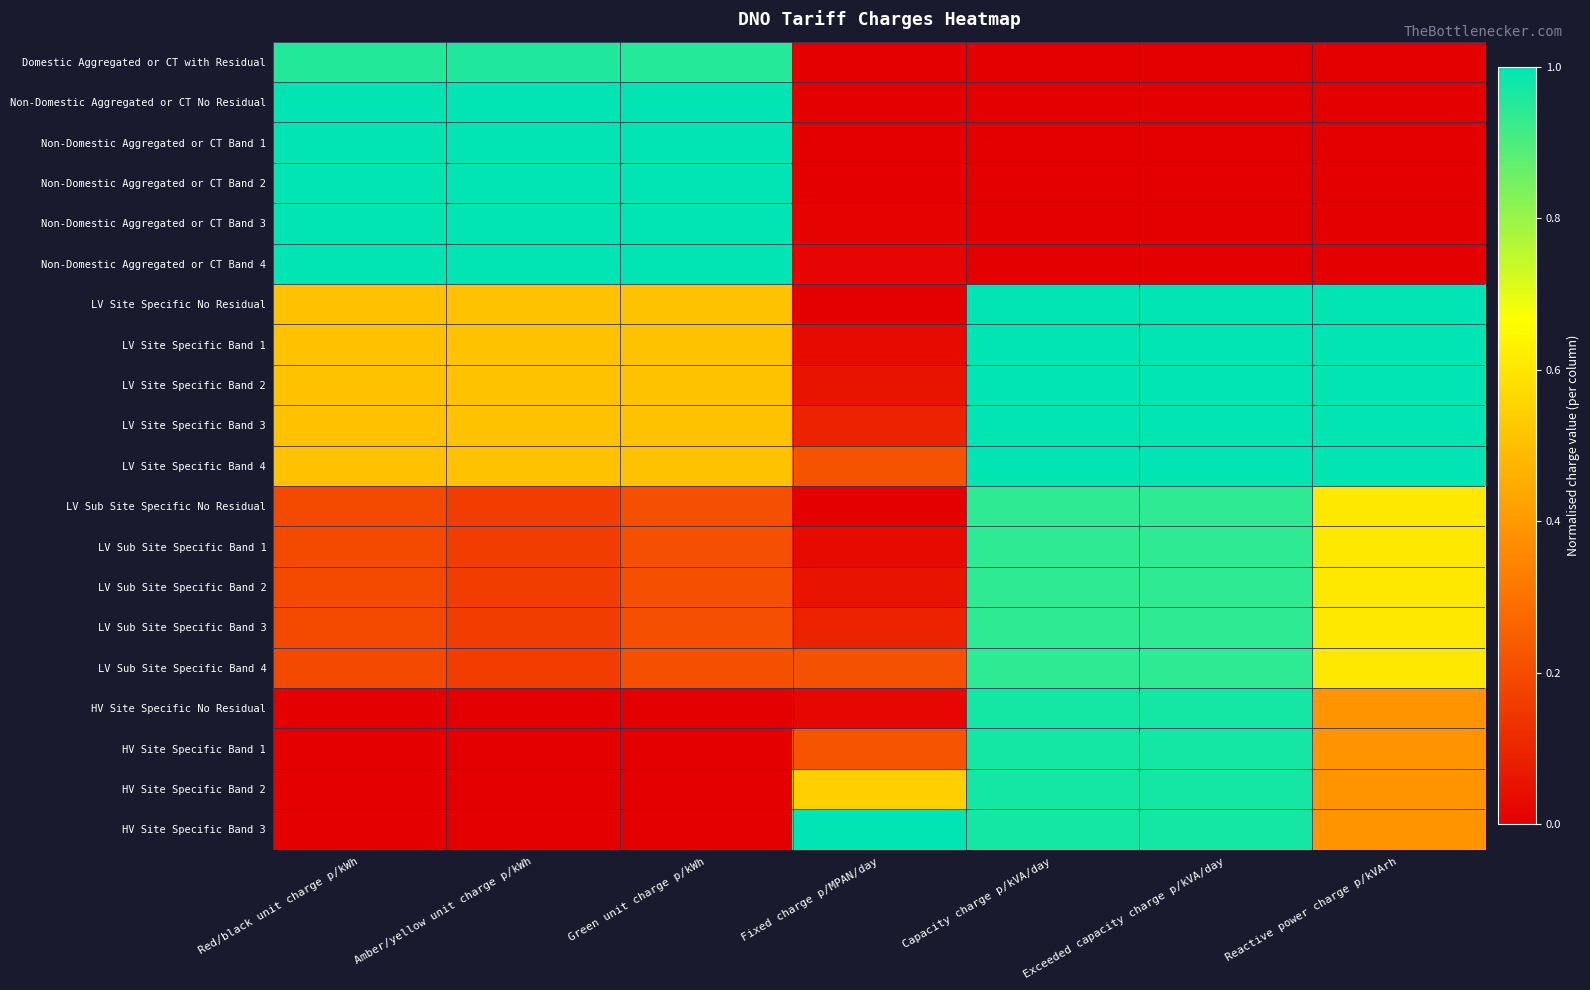

Which series changed the most between Amber/yellow unit charge p/kWh and Fixed charge p/MPAN/day?

HV Site Specific Band 3